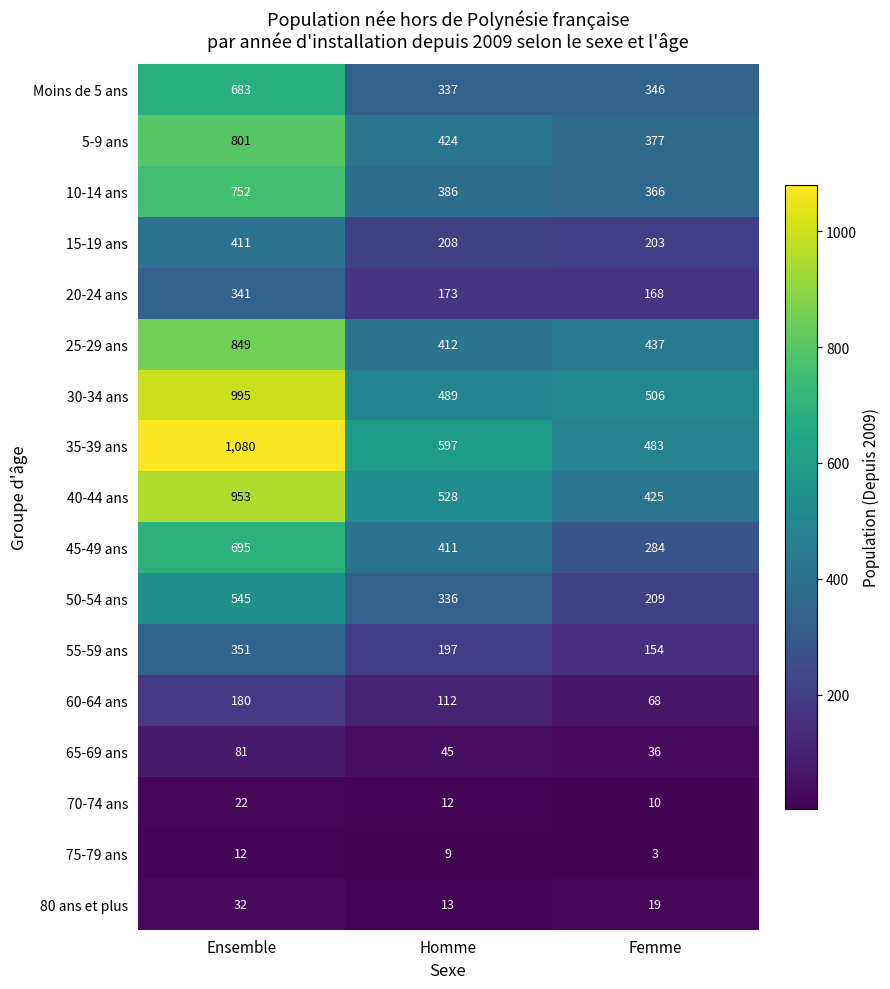

The 20-24 ans series shows 73 at Femme. True or false?

False